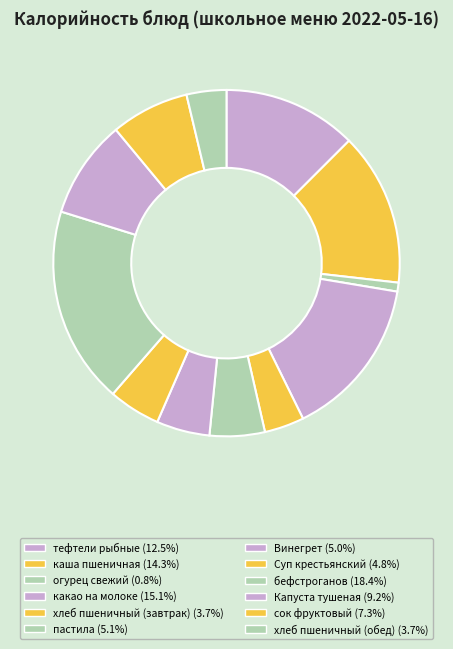

Does сок фруктовый represent more than half of the total?

No